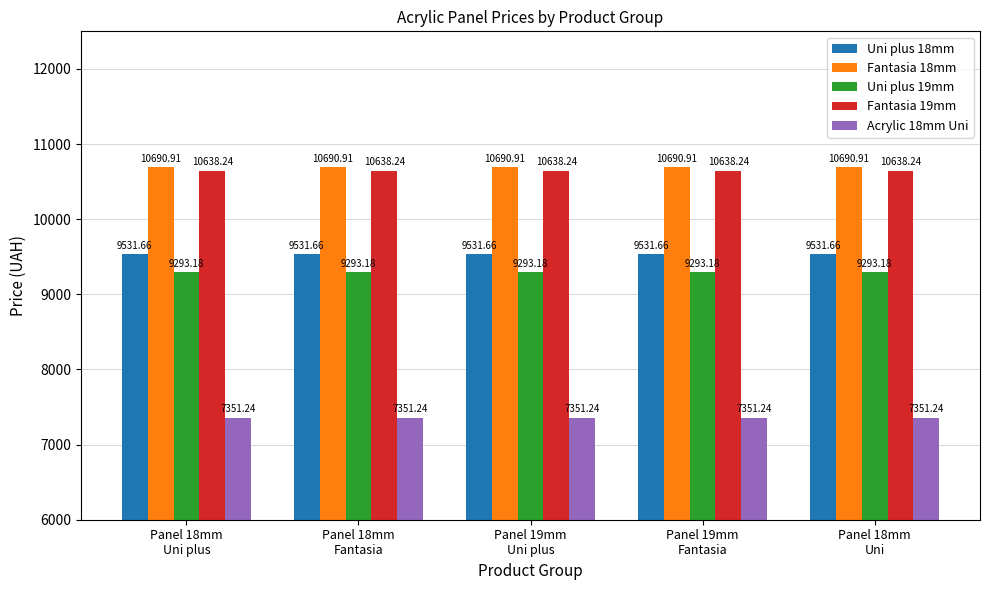

Read the Uni plus 19mm value at Panel 18mm
Uni plus.

9293.2